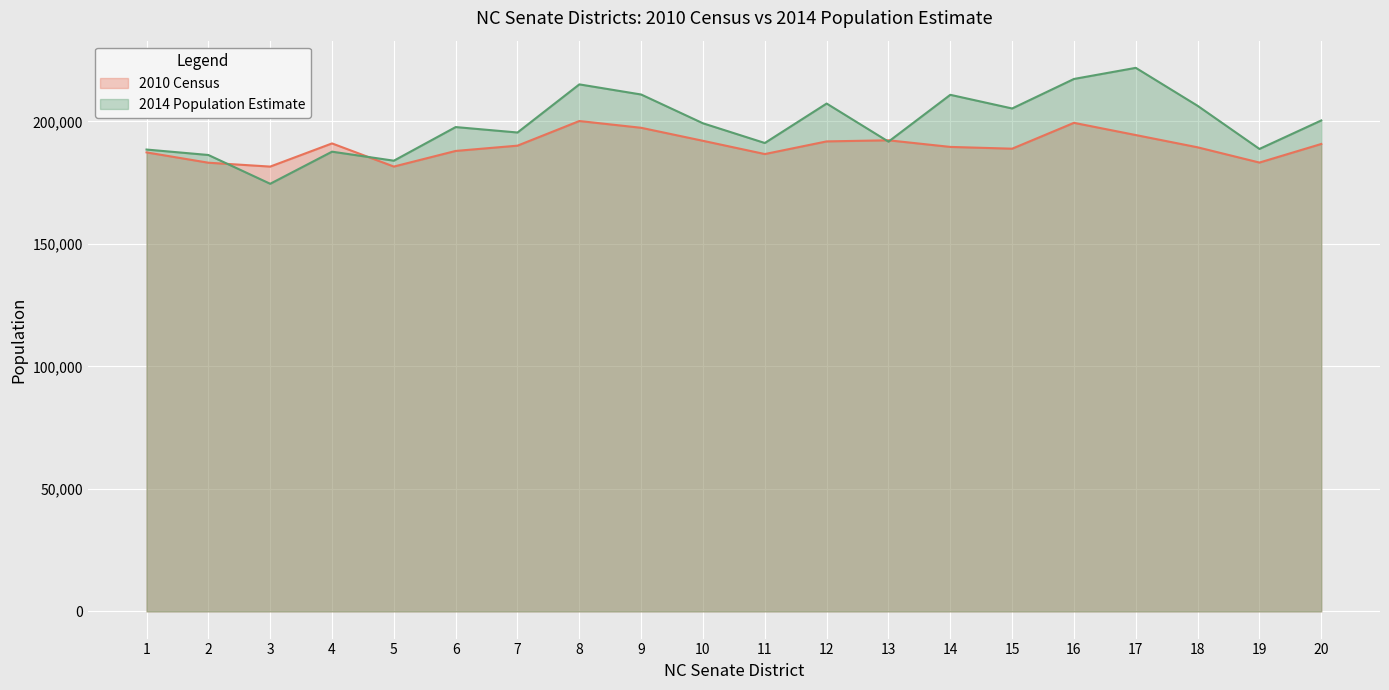

At which label does 2010 Census reach its peak?

8